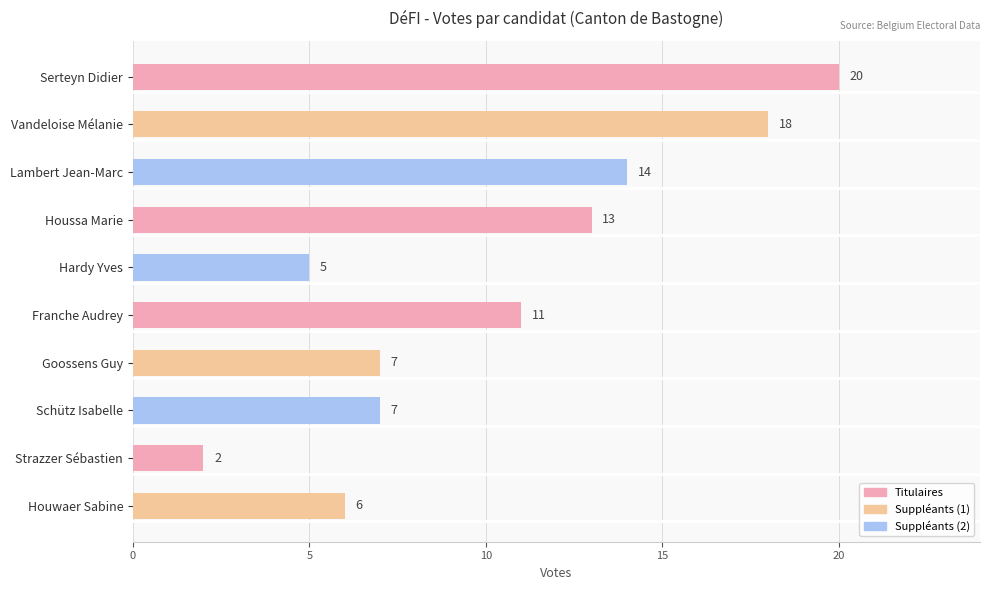

How many bars are there in total?

10